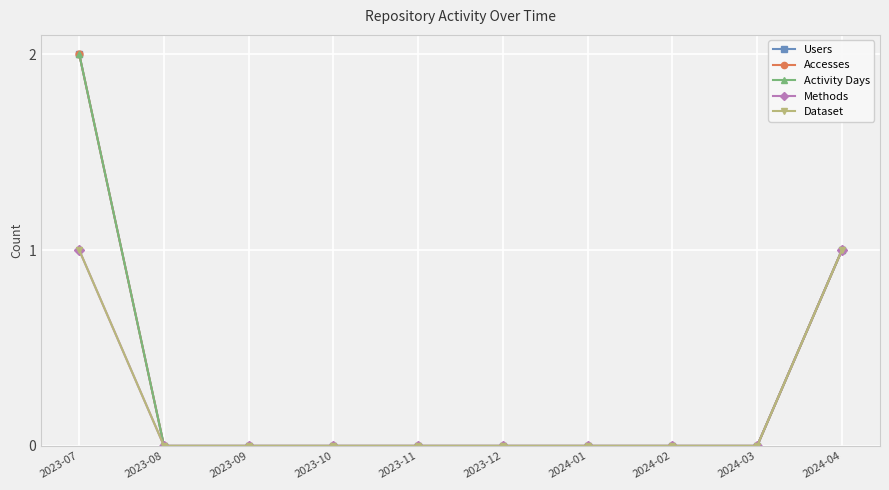

Is this an area chart (filled region under the line)?

No